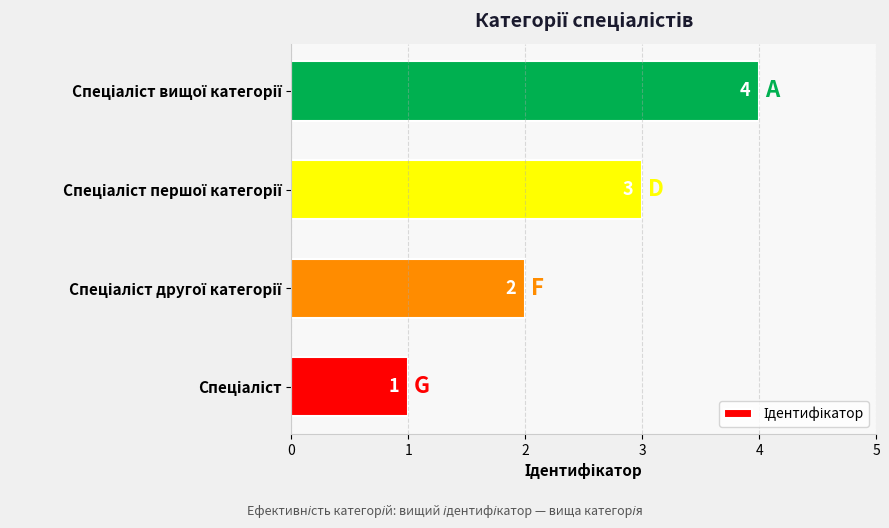

How many values are between 2 and 4?

3